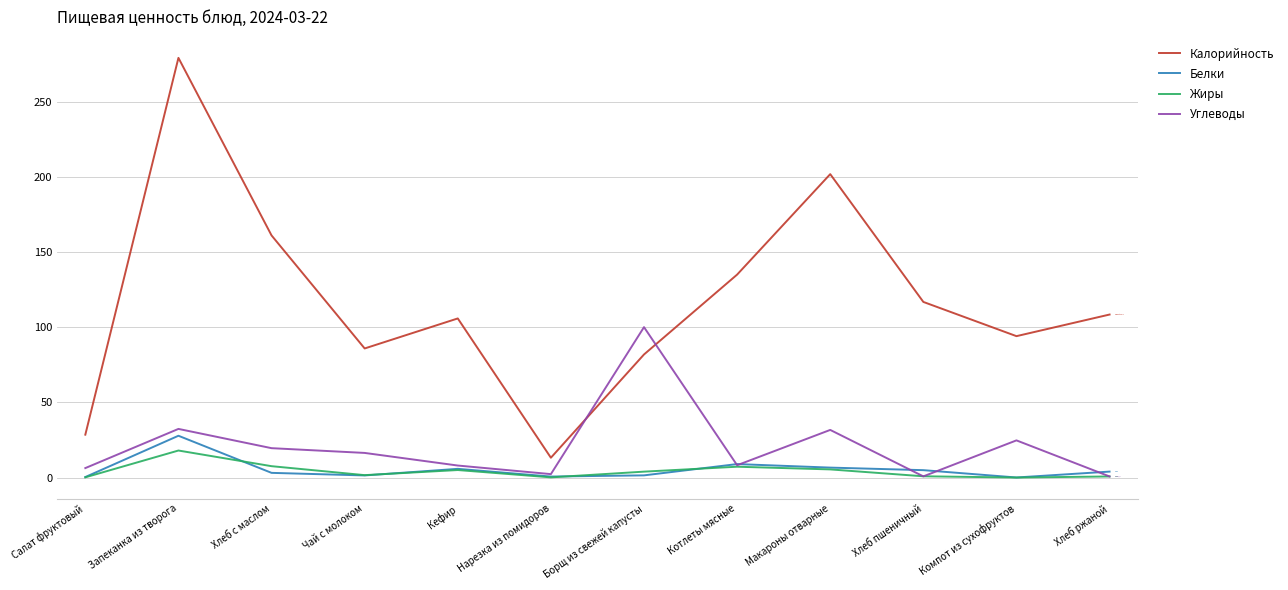

How many interior local peaks does the Калорийность series have?

3